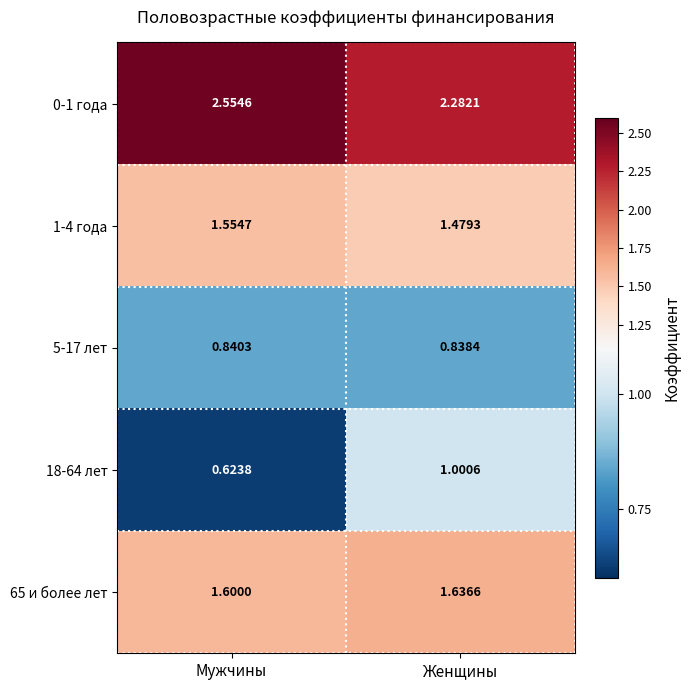

Rank the categories by 65 и более лет value from lowest to highest.

Мужчины, Женщины